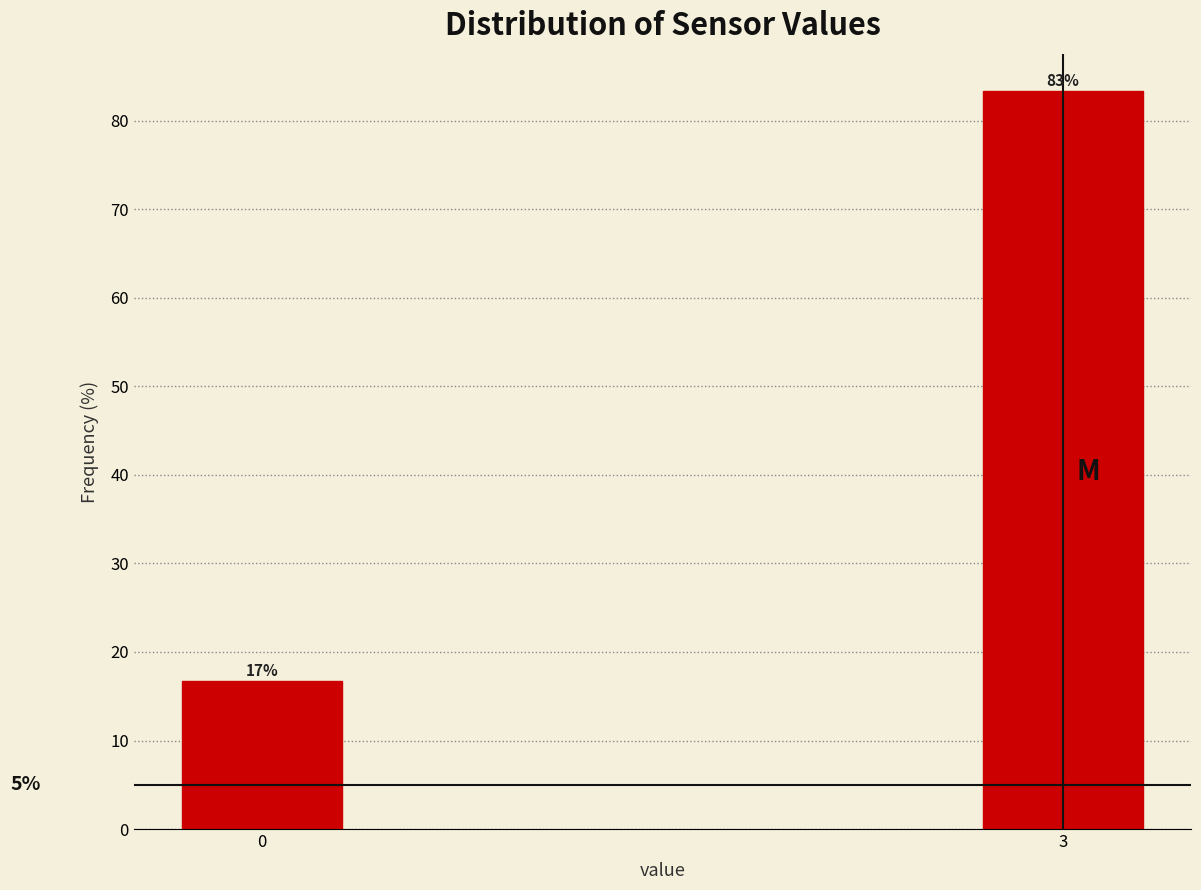

Are the bars horizontal?

No